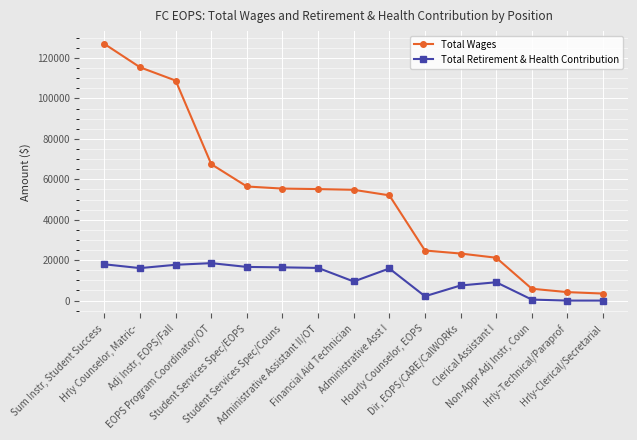

Where does the Total Retirement & Health Contribution series first go above 15877?

Sum Instr, Student Success